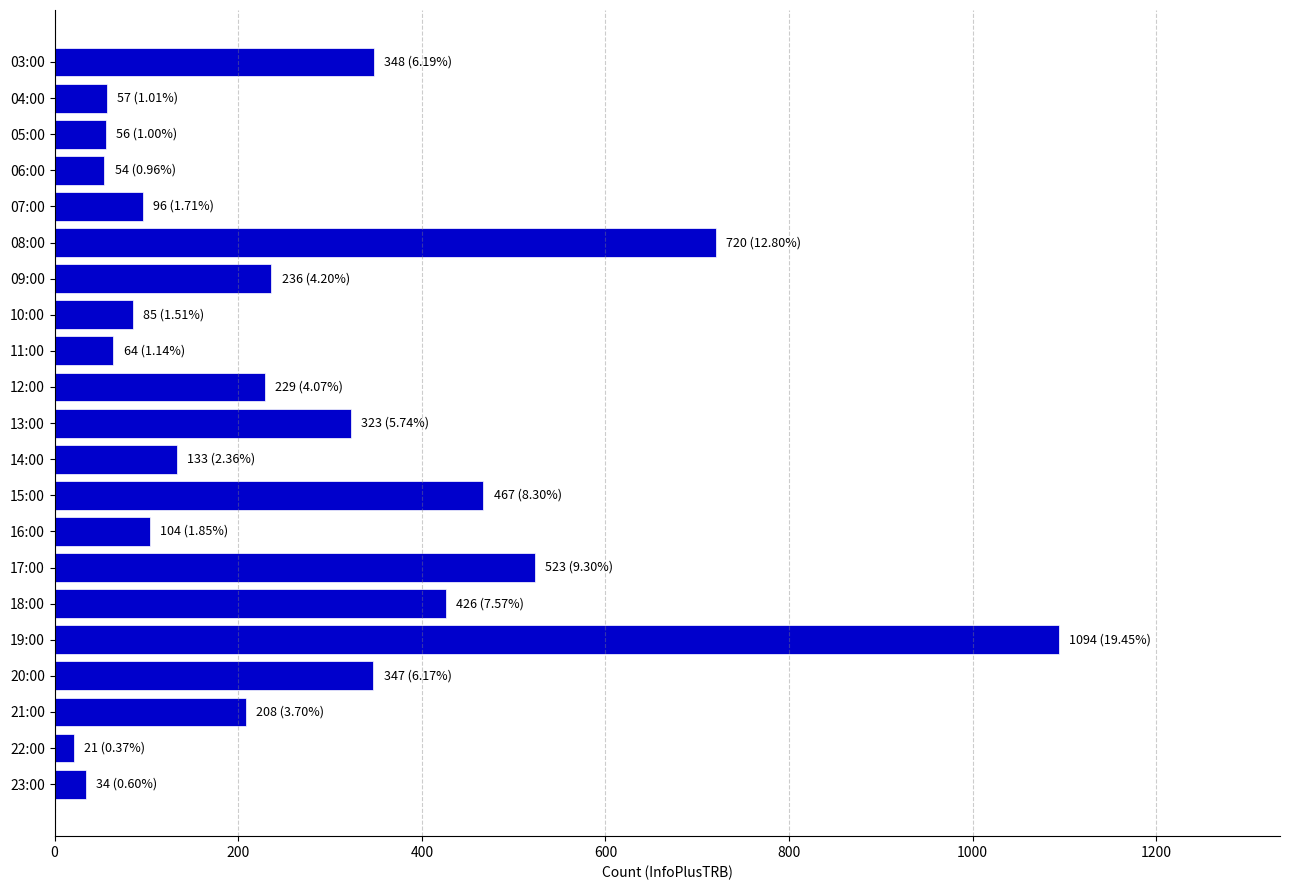

Is it true that the value at 08:00 is 720?

True